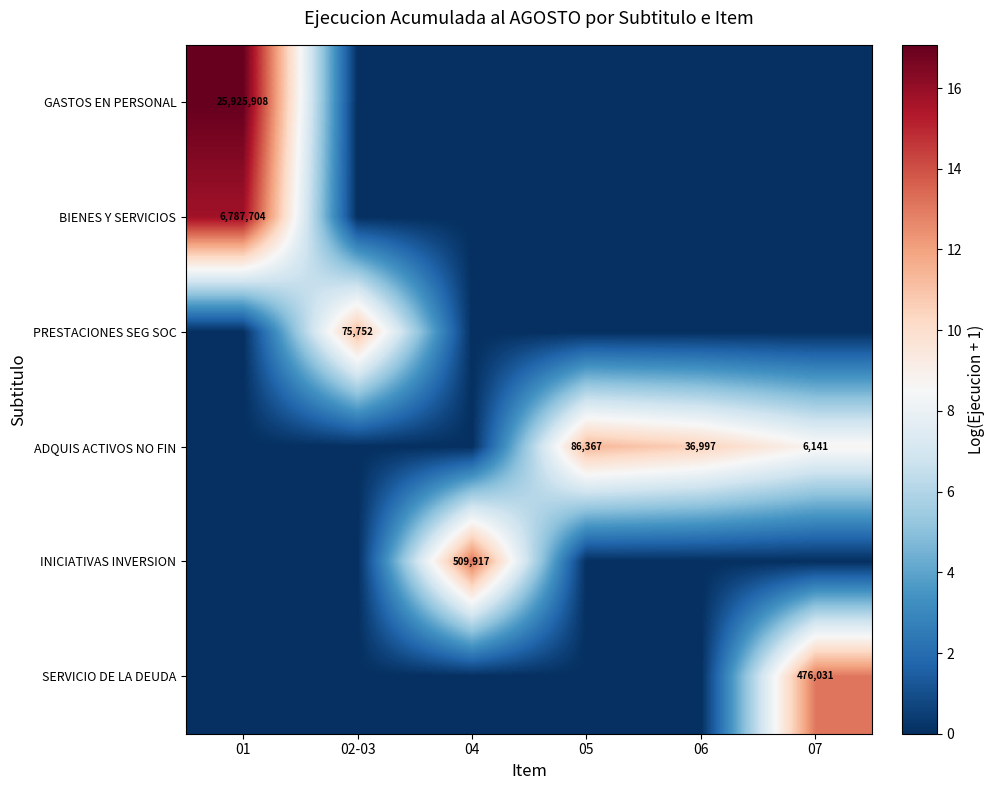

True or false: PRESTACIONES SEG SOC has a value of 19528 at 02-03.

False